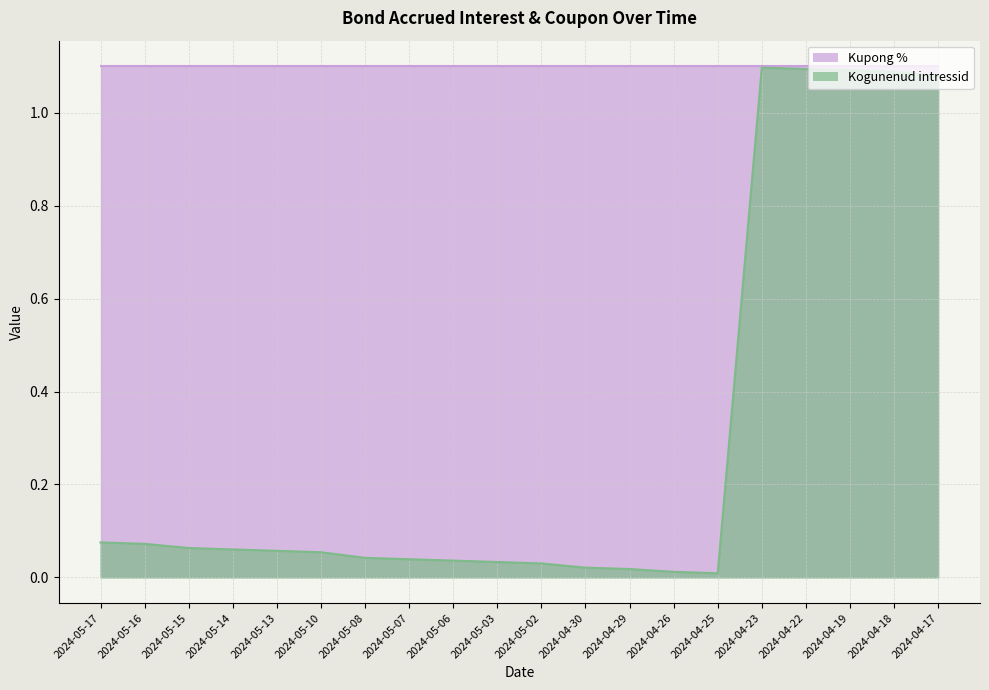

What is the sum of all values?

6.1